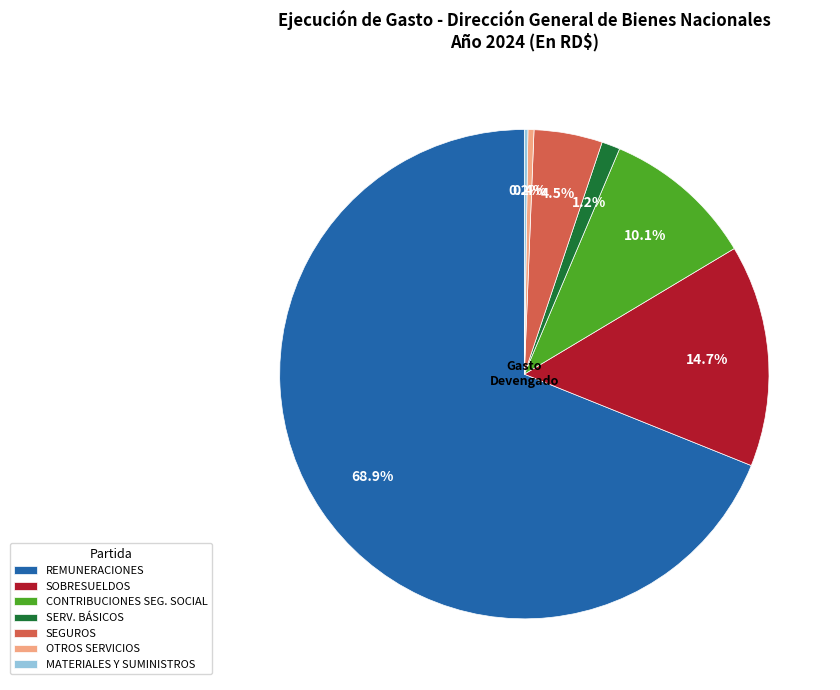

Is there any slice that represents more than half of the pie?

Yes